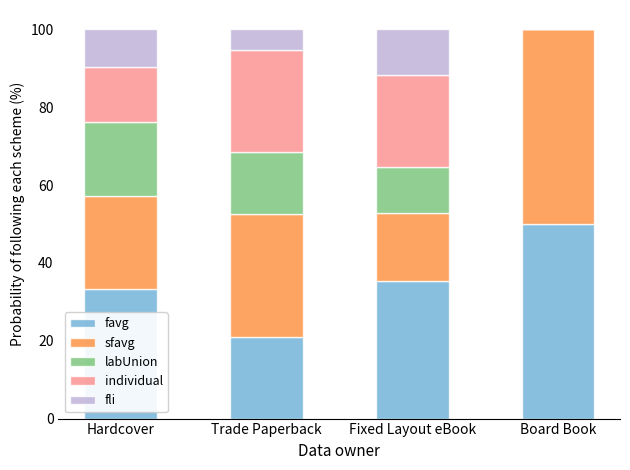

Reading right to left, what are the values for favg?

Board Book=50.0	Fixed Layout eBook=35.3	Trade Paperback=21.1	Hardcover=33.3